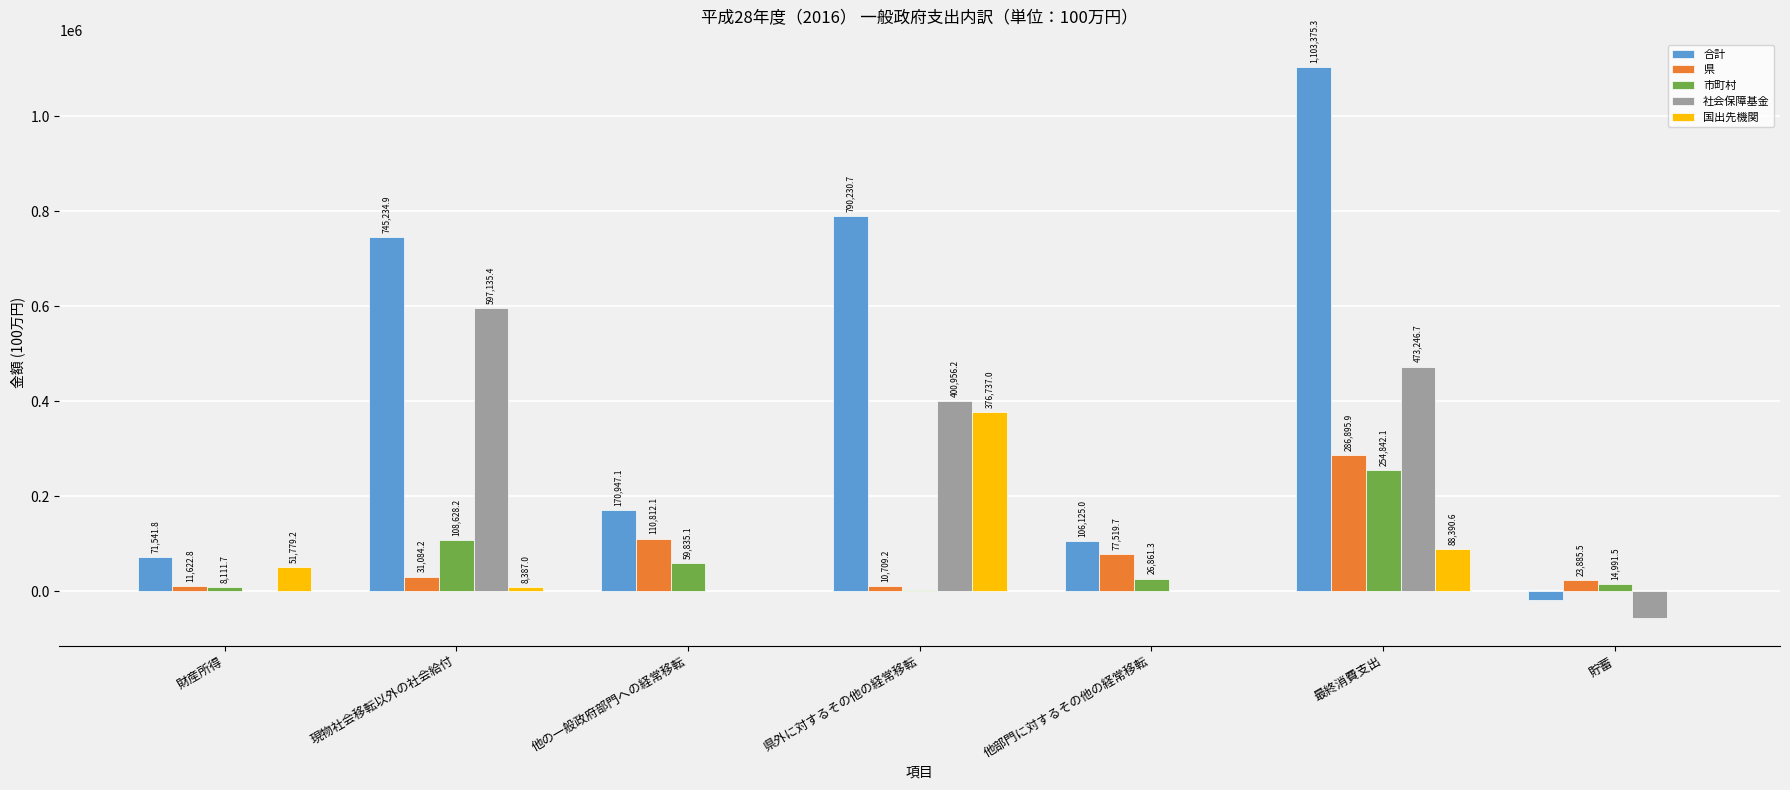

The value of 社会保障基金 at 県外に対するその他の経常移転 is 400956.2. True or false?

True